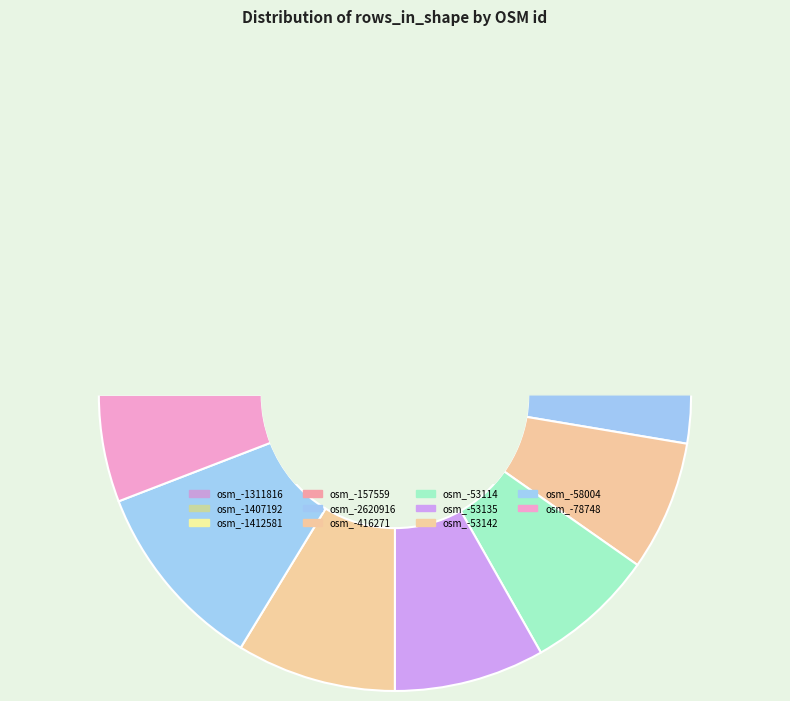

To the nearest percent, what portion does osm_-58004 represent?

10%